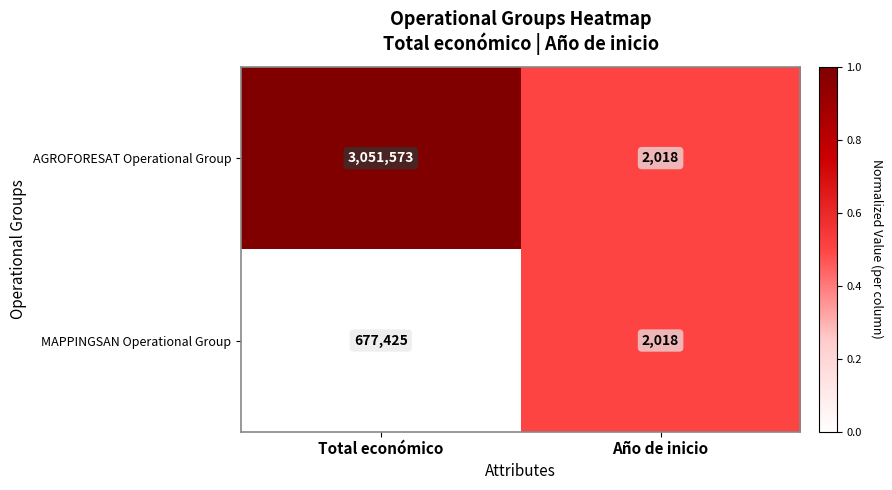

Is it true that AGROFORESAT Operational Group equals 2120677 at Total económico?

False